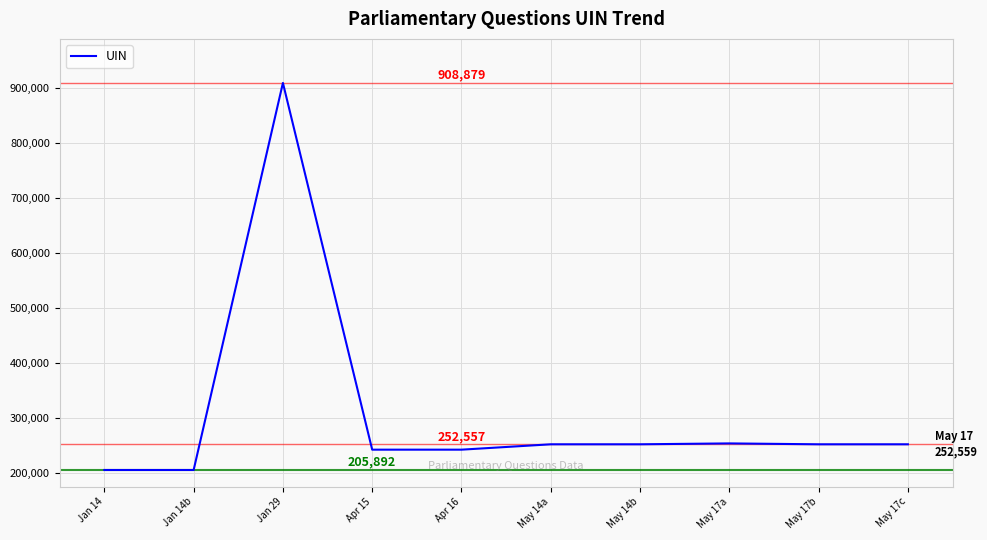

What is the maximum value shown in the chart?

908879